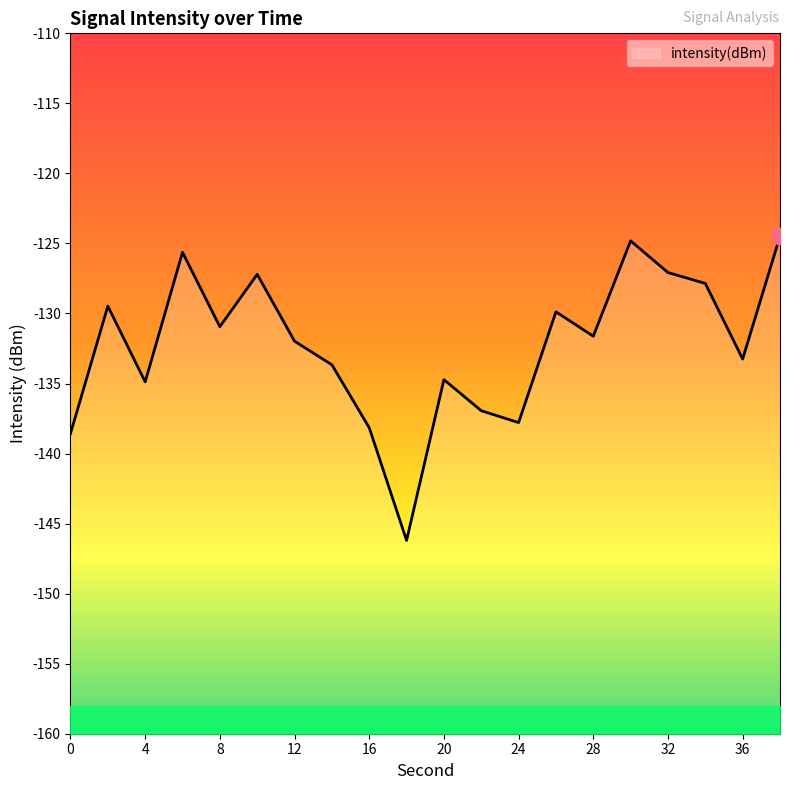

Rank the categories by value from highest to lowest.

38, 30, 6, 32, 10, 34, 2, 26, 8, 28, 12, 36, 14, 20, 4, 22, 24, 16, 0, 18